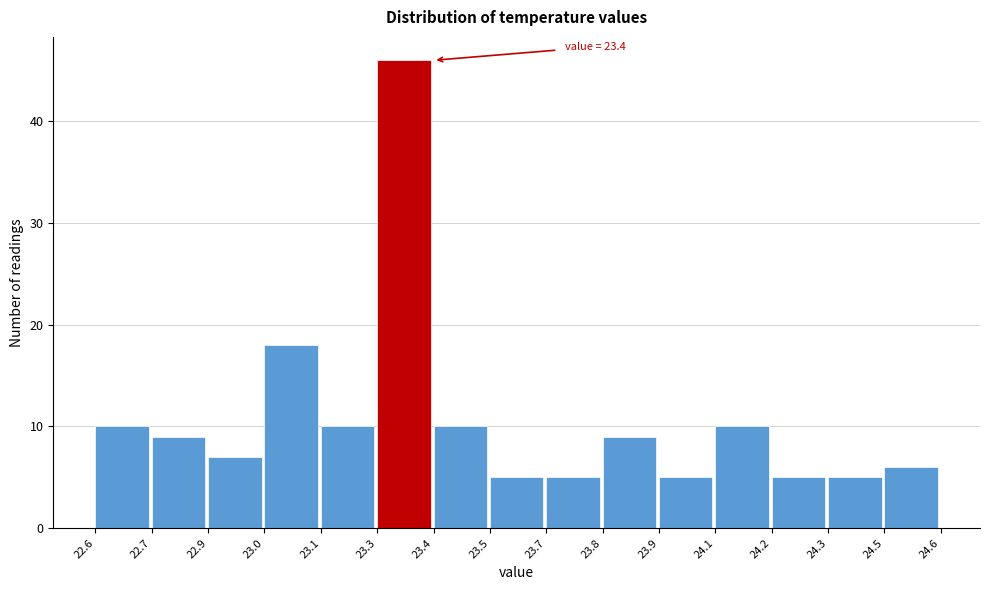

Reading left to right, list all the values displayed in this chart.

22.6=10	22.7=9	22.9=7	23.0=18	23.1=10	23.3=46	23.4=10	23.5=5	23.7=5	23.8=9	23.9=5	24.1=10	24.2=5	24.3=5	24.5=6